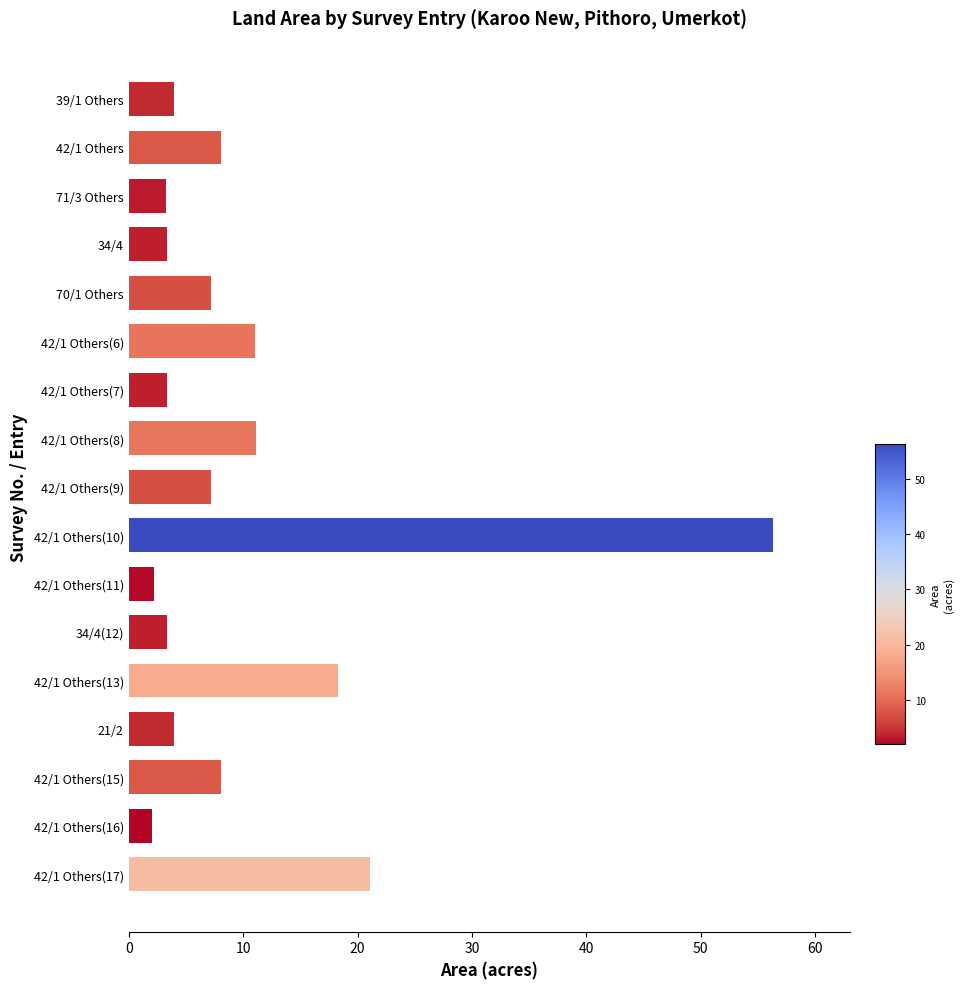

What position from the top is 42/1 Others(9)?

9